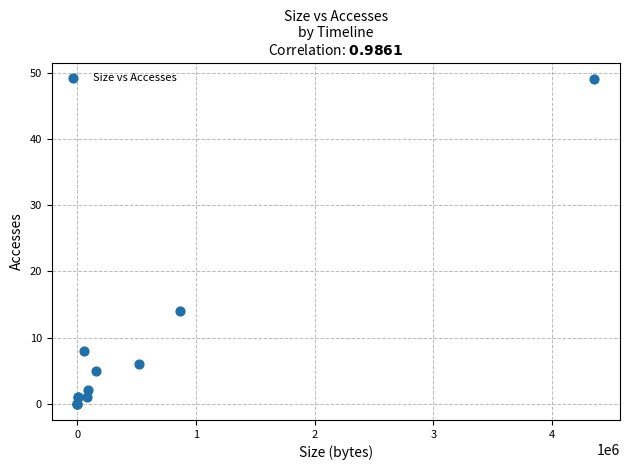

What Y value in the scatter plot is closest to 24?

14